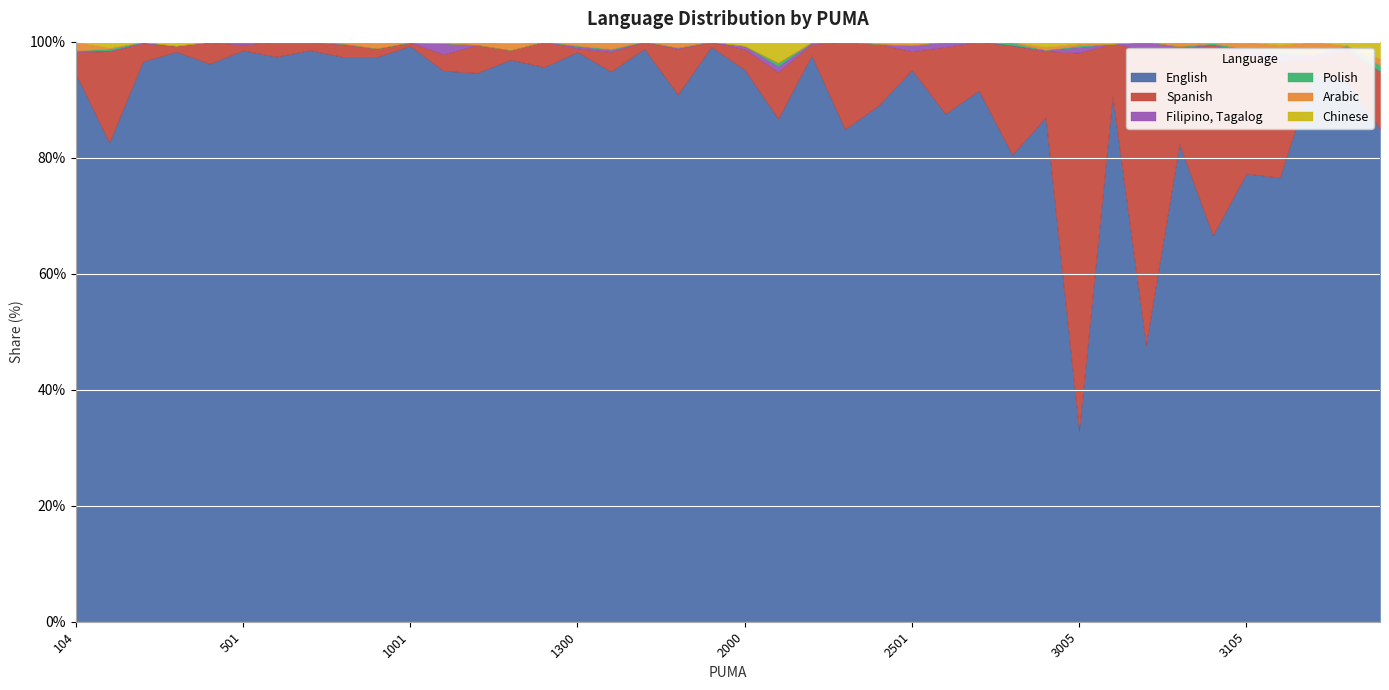

Between 2200 and 3202, which series saw the biggest shift?

English